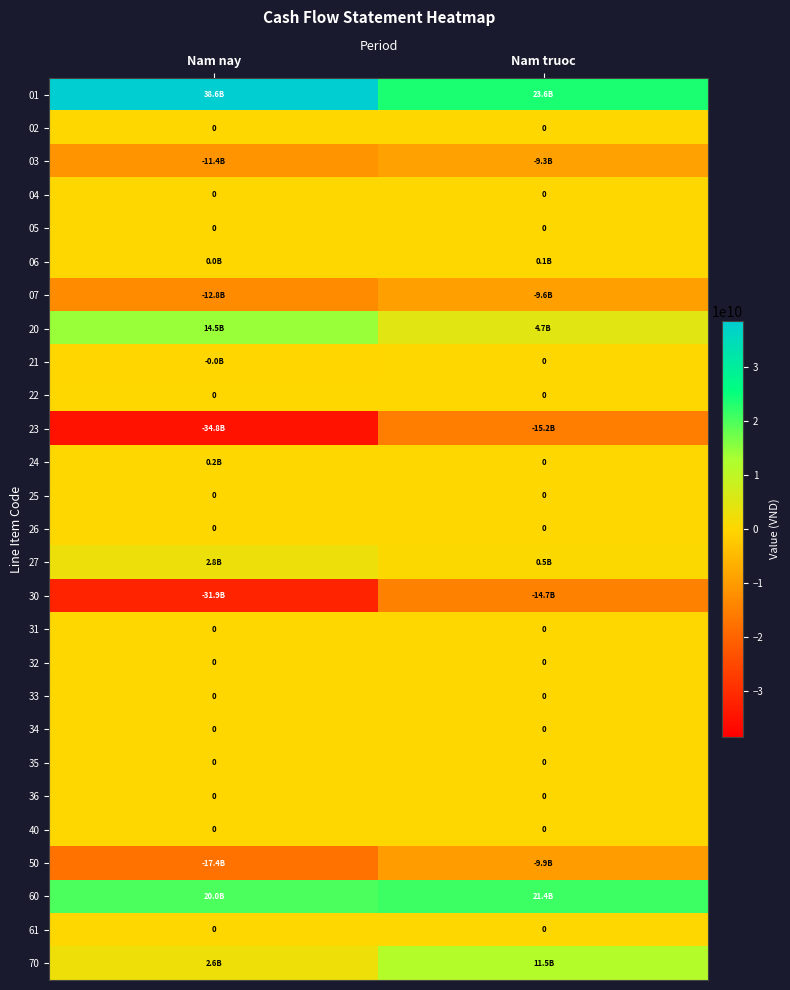

The value of 26 at Nam nay is 0. True or false?

True